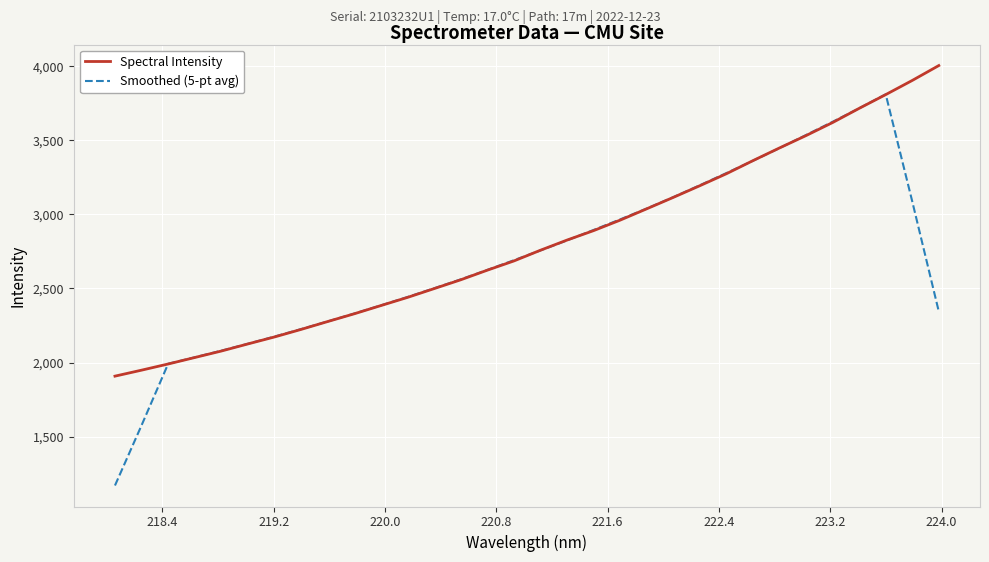

True or false: Spectral Intensity has more than 1 points higher than both neighbors.

False